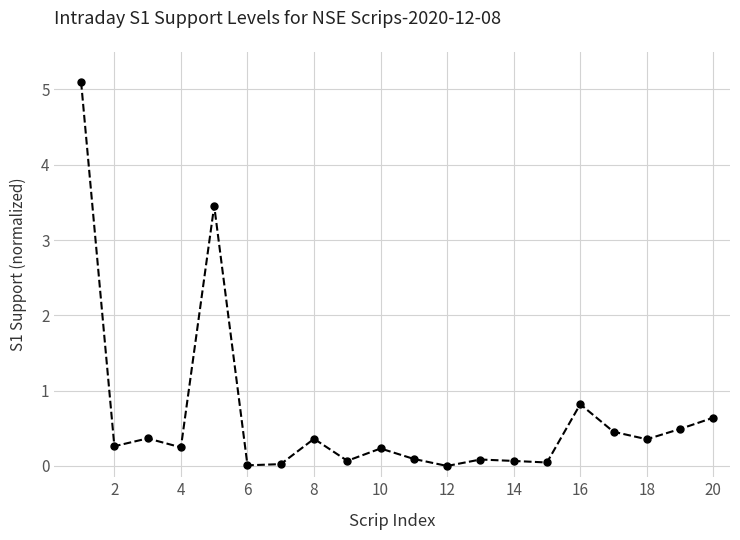

What is the difference between the maximum and minimum values?

5.1